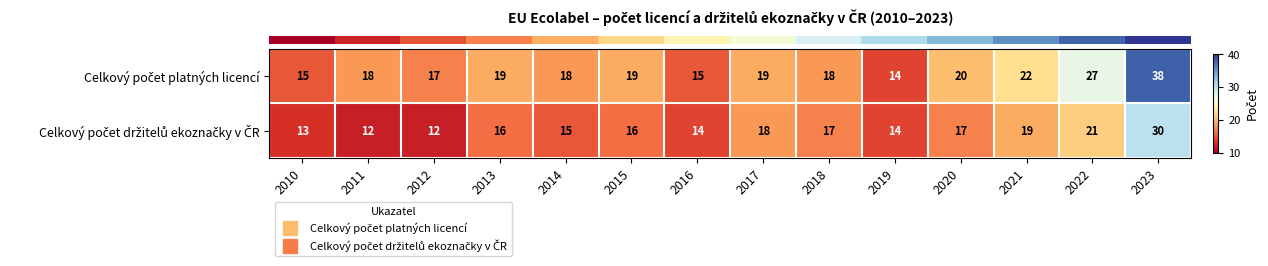

At which category is the sum across all series the highest?

2023